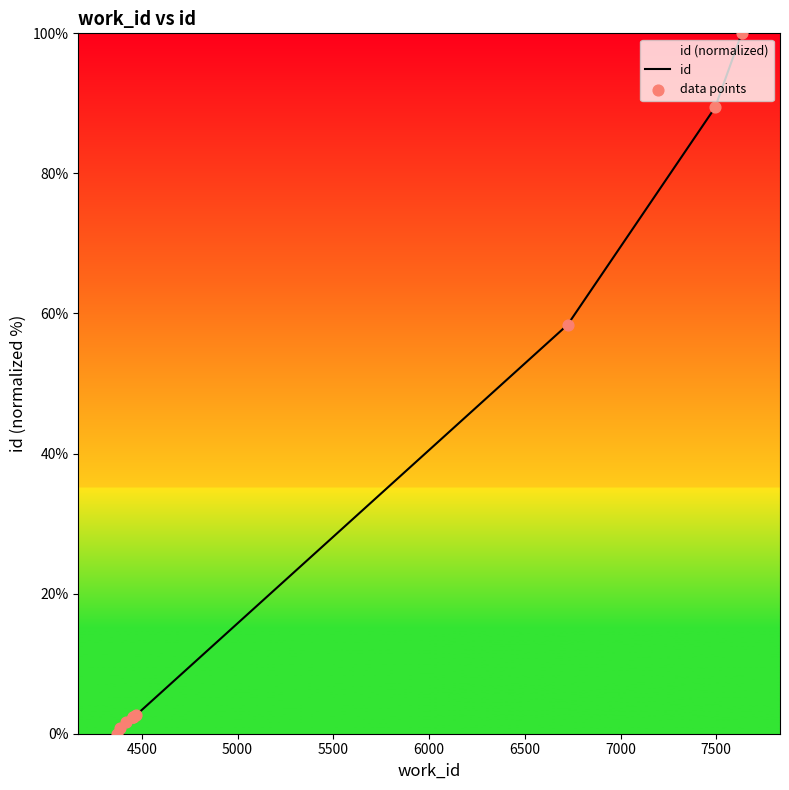

What is the ratio of the value at 7633 to the value at 7494?

1.1